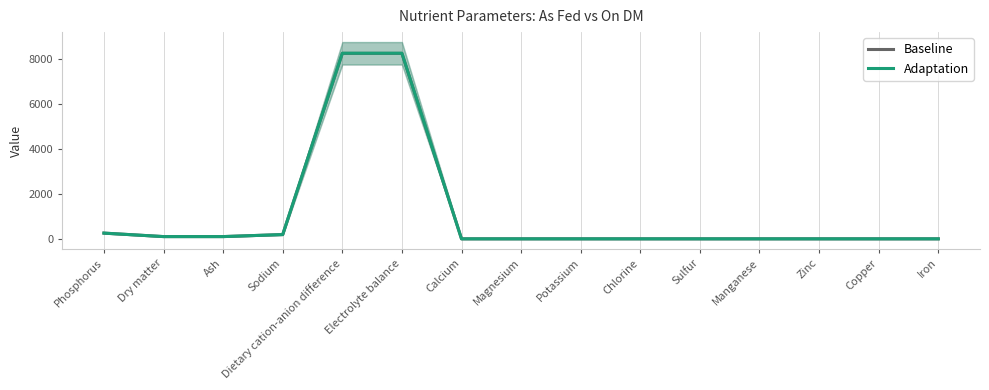

What is the label of the 9th point from the right?

Calcium